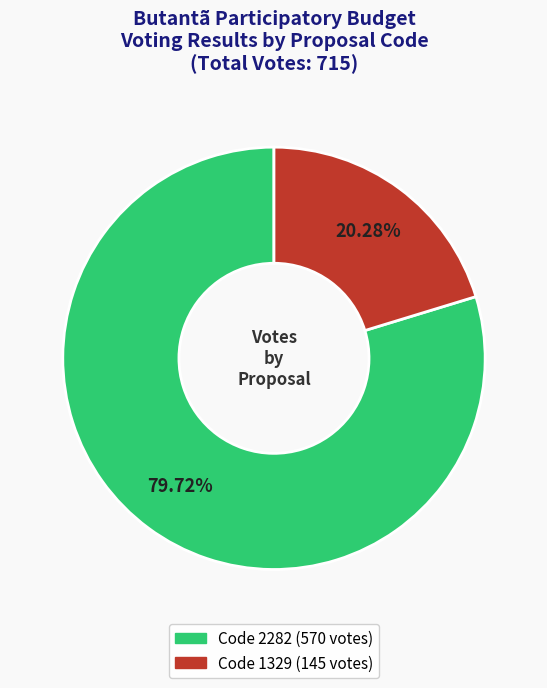

Is there a majority slice in this chart?

Yes